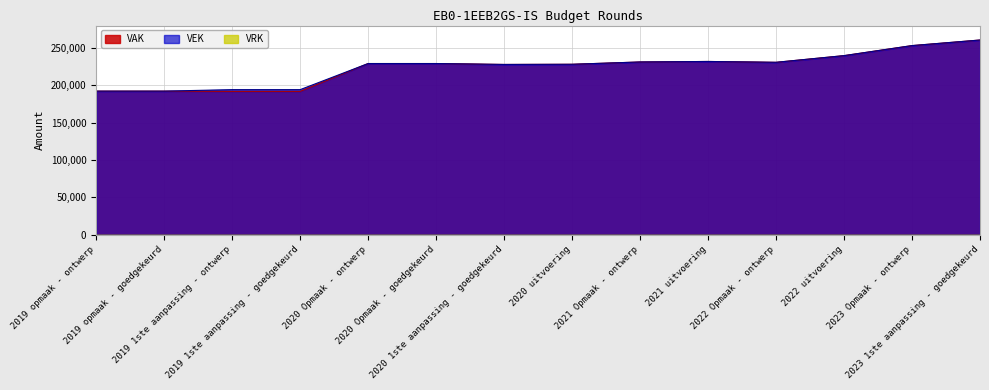

Which category has the highest value in the VEK series?

2023 1ste aanpassing - goedgekeurd